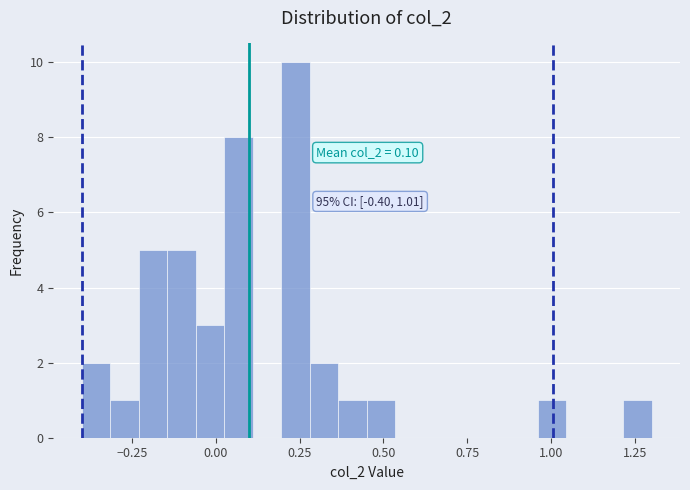

Around what value on the x-axis is the tallest bar? Give the approximate position of its centre, as read against the axis.

0.25